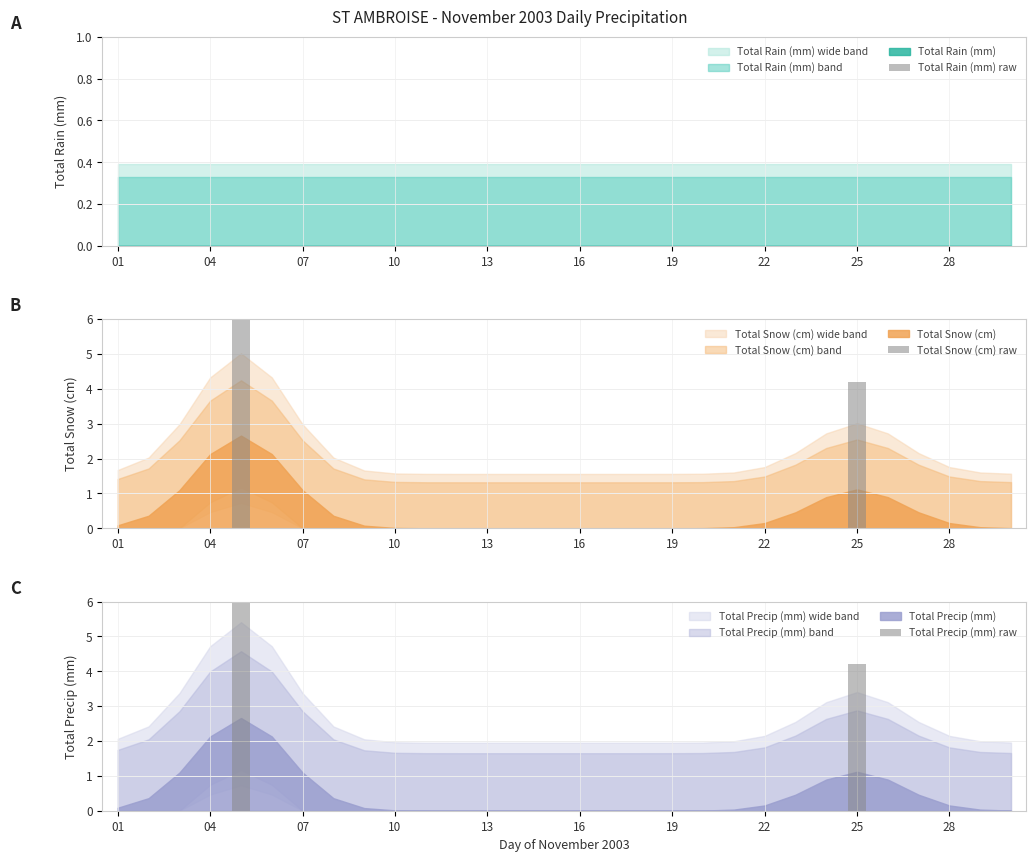

Reading left to right, transcribe all the data shown in this chart.

Total Rain (mm) raw: 0.0	0.0	0.0	0.0	0.0	0.0	0.0	0.0	0.0	0.0	0.0	0.0	0.0	0.0	0.0	0.0	0.0	0.0	0.0	0.0	0.0	0.0	0.0	0.0	0.0	0.0	0.0	0.0	0.0	0.0
Total Snow (cm) raw: 0.0	0.0	0.0	0.0	10.0	0.0	0.0	0.0	0.0	0.0	0.0	0.0	0.0	0.0	0.0	0.0	0.0	0.0	0.0	0.0	0.0	0.0	0.0	0.0	4.2	0.0	0.0	0.0	0.0	0.0
Total Precip (mm) raw: 0.0	0.0	0.0	0.0	10.0	0.0	0.0	0.0	0.0	0.0	0.0	0.0	0.0	0.0	0.0	0.0	0.0	0.0	0.0	0.0	0.0	0.0	0.0	0.0	4.2	0.0	0.0	0.0	0.0	0.0